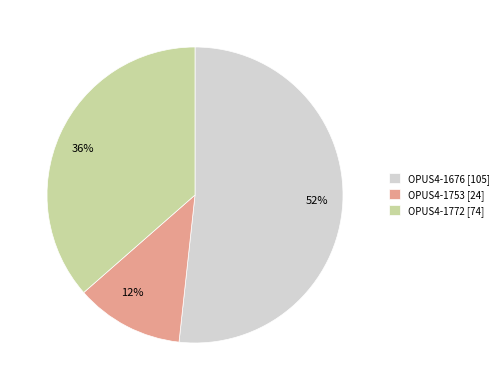

Is the sum of OPUS4-1772 [74] and OPUS4-1753 [24] greater than half?

No